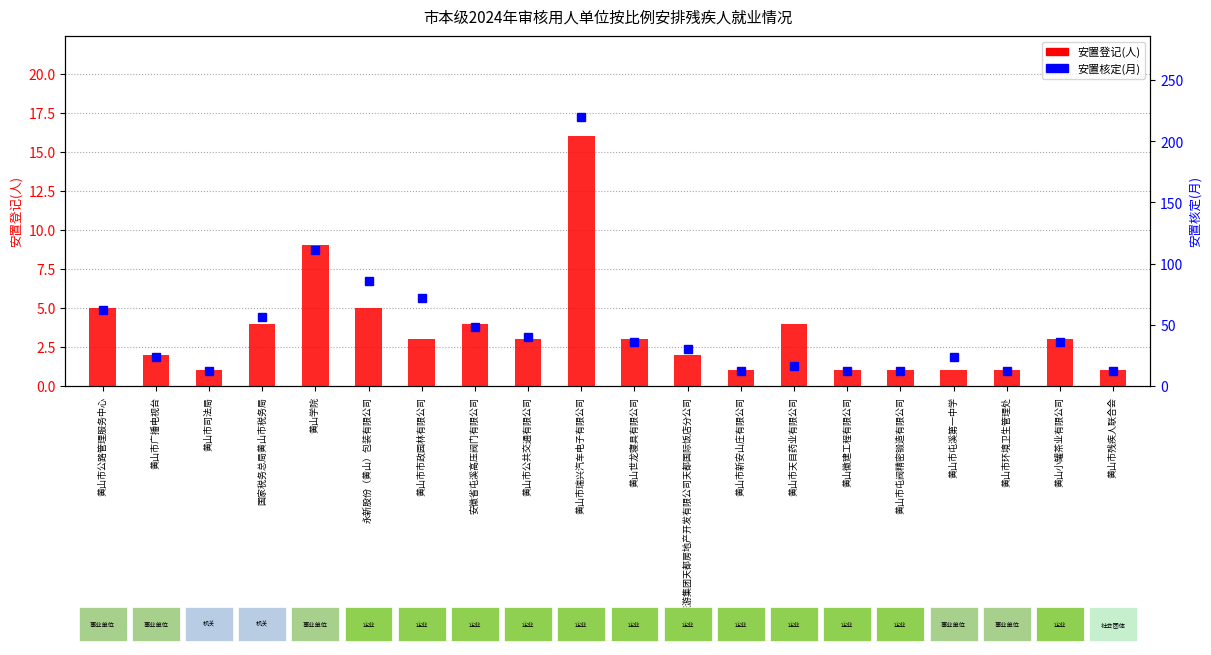

Reading right to left, transcribe all the data shown in this chart.

安置登记(人): 1	3	1	1	1	1	4	1	2	3	16	3	4	3	5	9	4	1	2	5
安置核定(月): 12	36	12	24	12	12	16	12	30	36	220	40	48	72	86	111	56	12	24	62